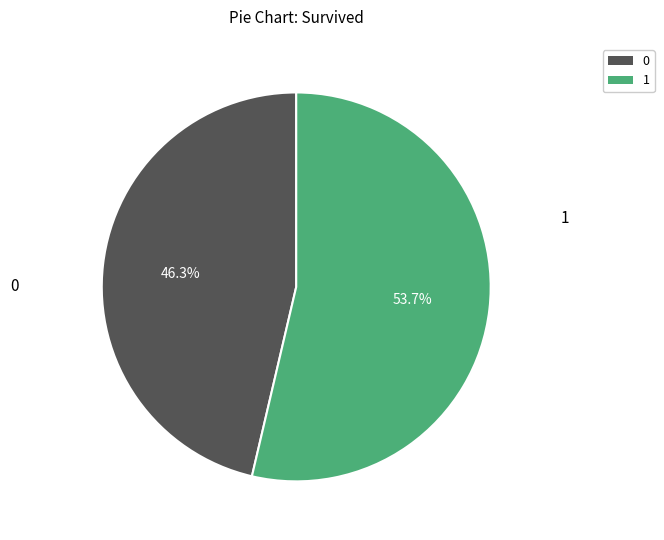

Is there a majority slice in this chart?

Yes